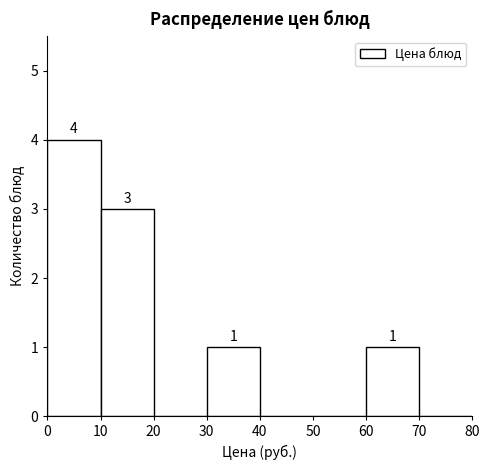

Which range on the x-axis has the tallest bar?

0 to 10